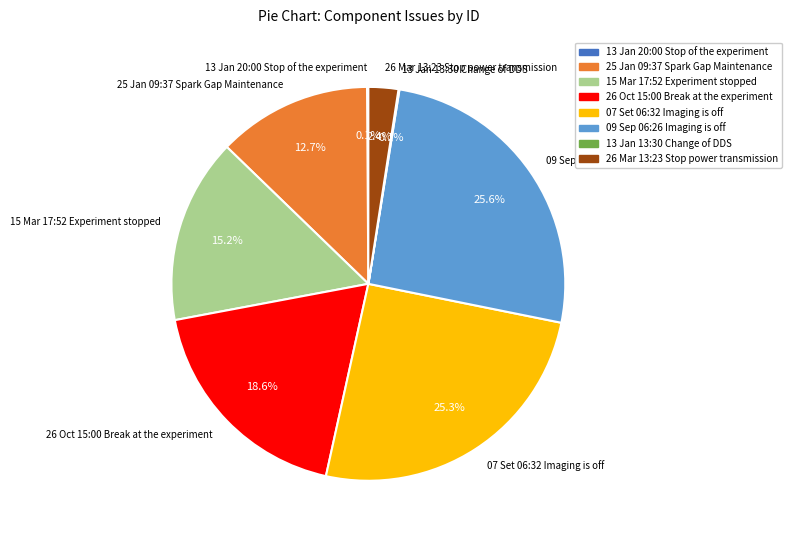

Which has a higher value, 26 Mar 13:23 Stop power transmission or 26 Oct 15:00 Break at the experiment?

26 Oct 15:00 Break at the experiment